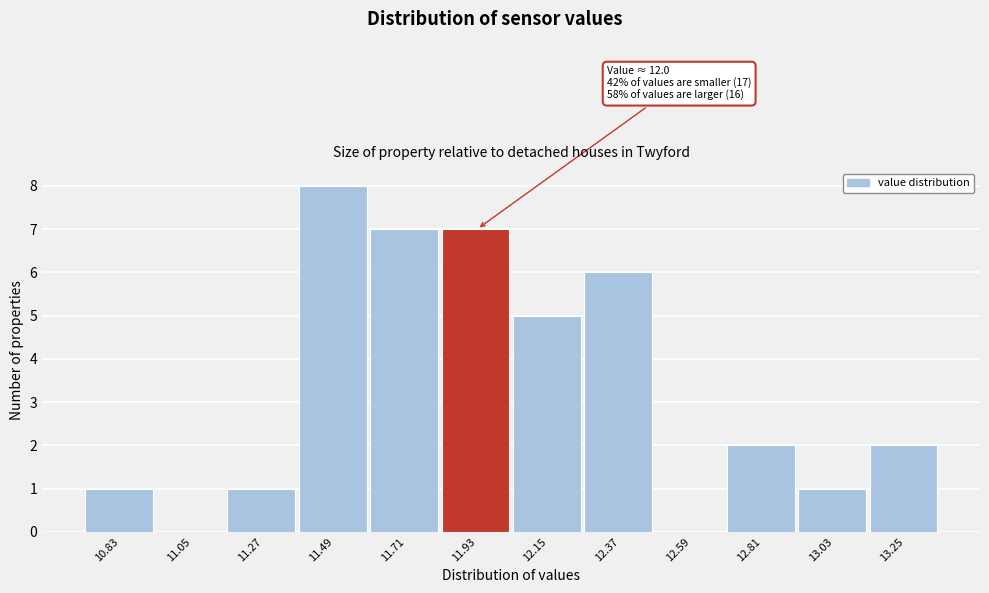

Reading left to right, extract all data points from this chart.

10.83=1	11.05=0	11.27=1	11.49=8	11.71=7	11.93=7	12.15=5	12.37=6	12.59=0	12.81=2	13.03=1	13.25=2